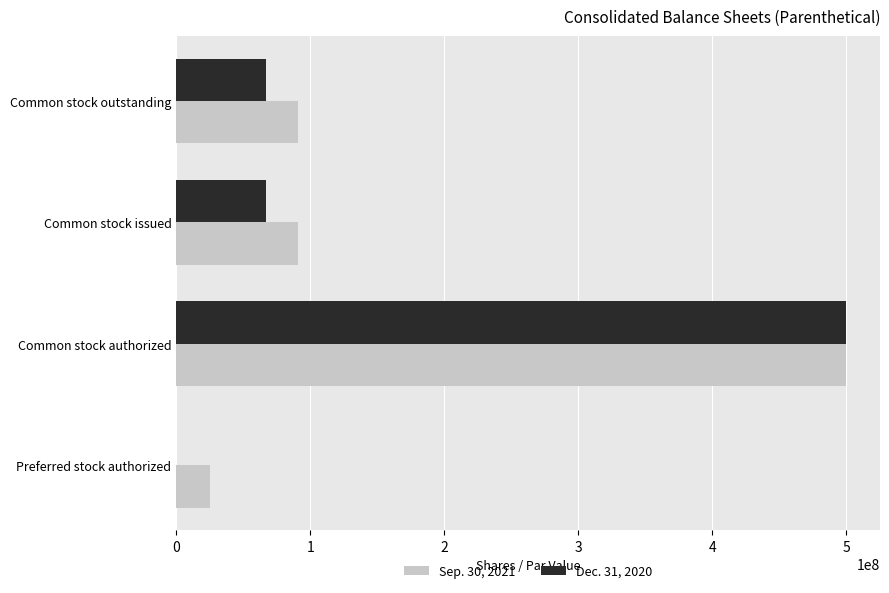

Which series changed the most between Preferred stock authorized and Common stock authorized?

Dec. 31, 2020